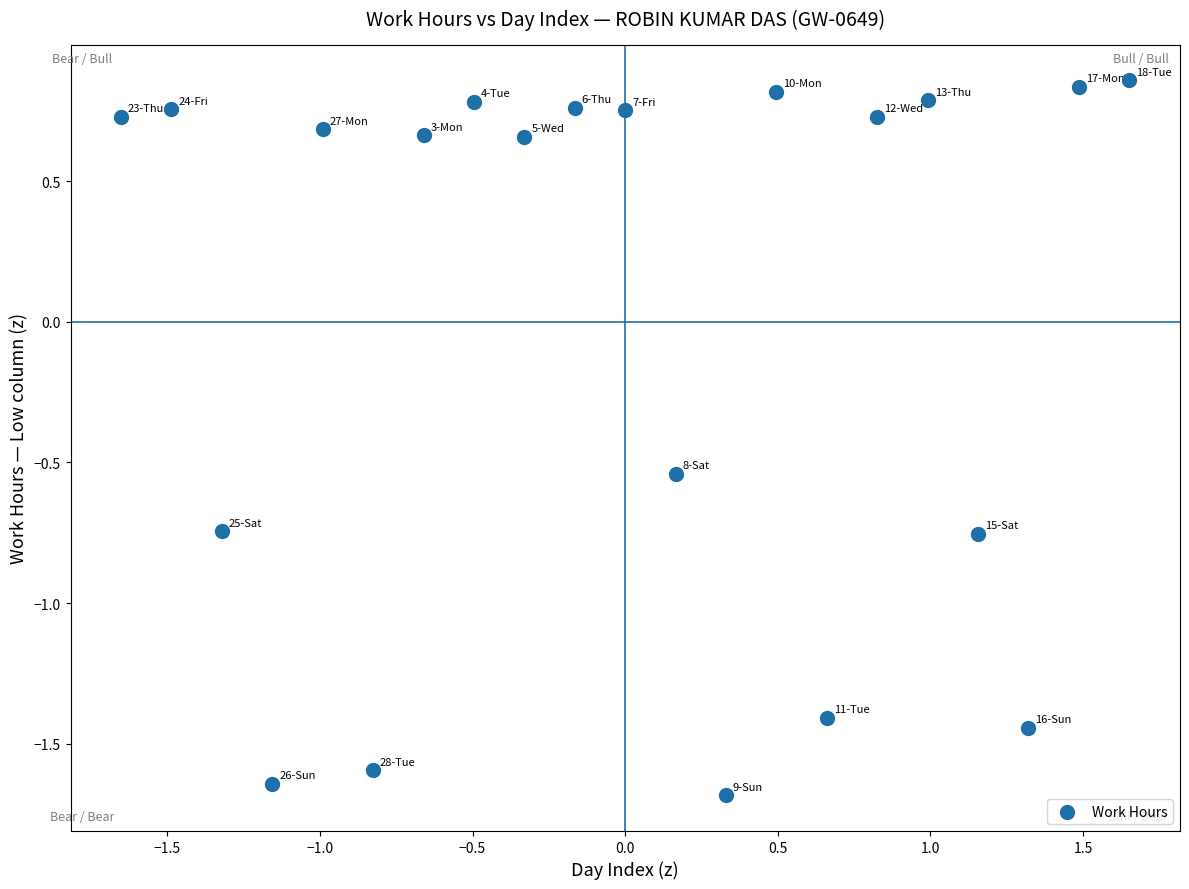

What is the range of Y values (max minus min)?

2.5